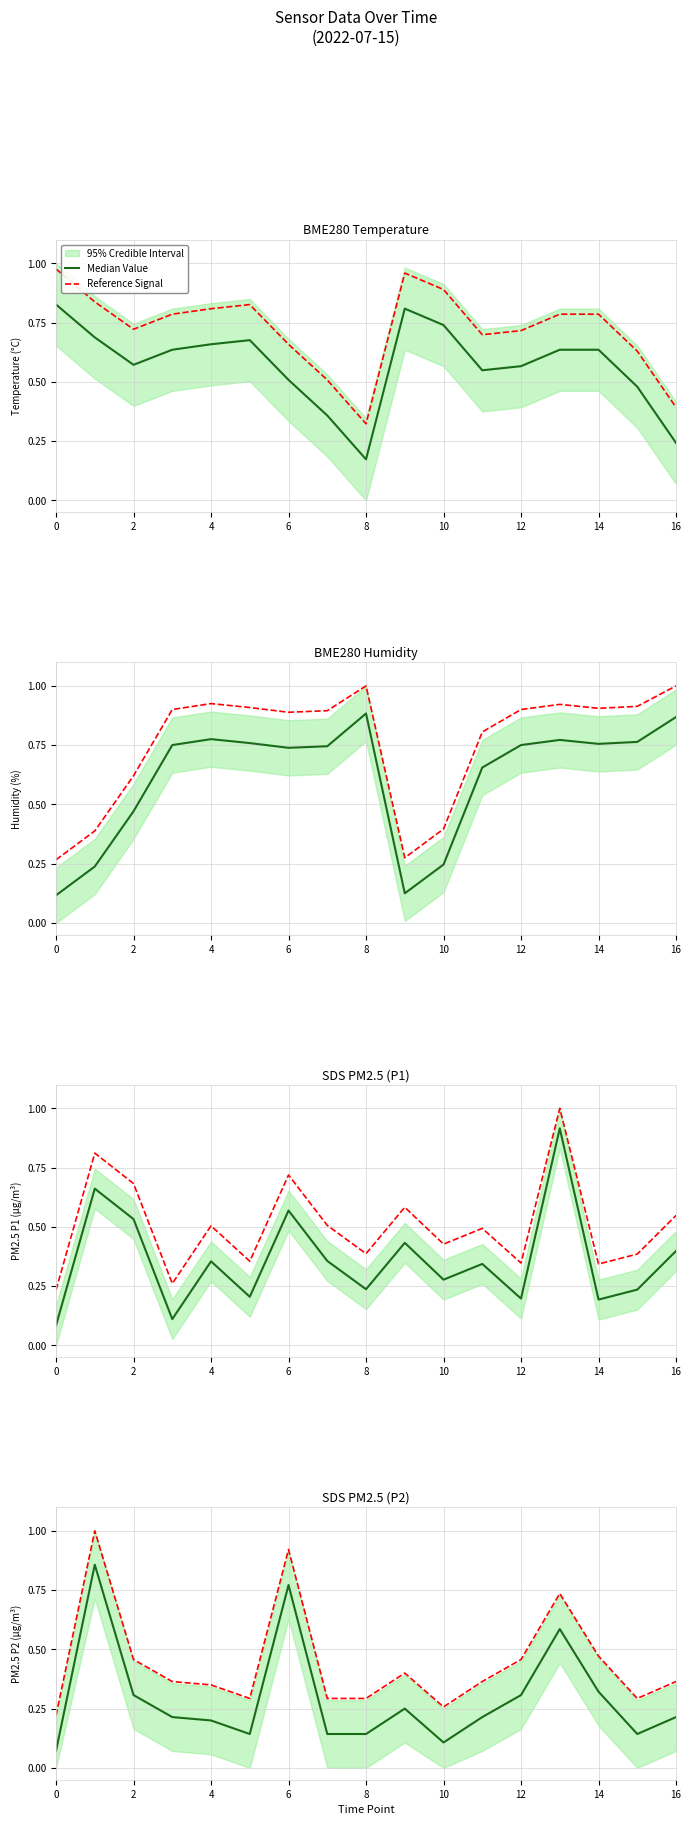

Is the value of Median Value at 14 greater than the value of Reference Signal at 0?

No